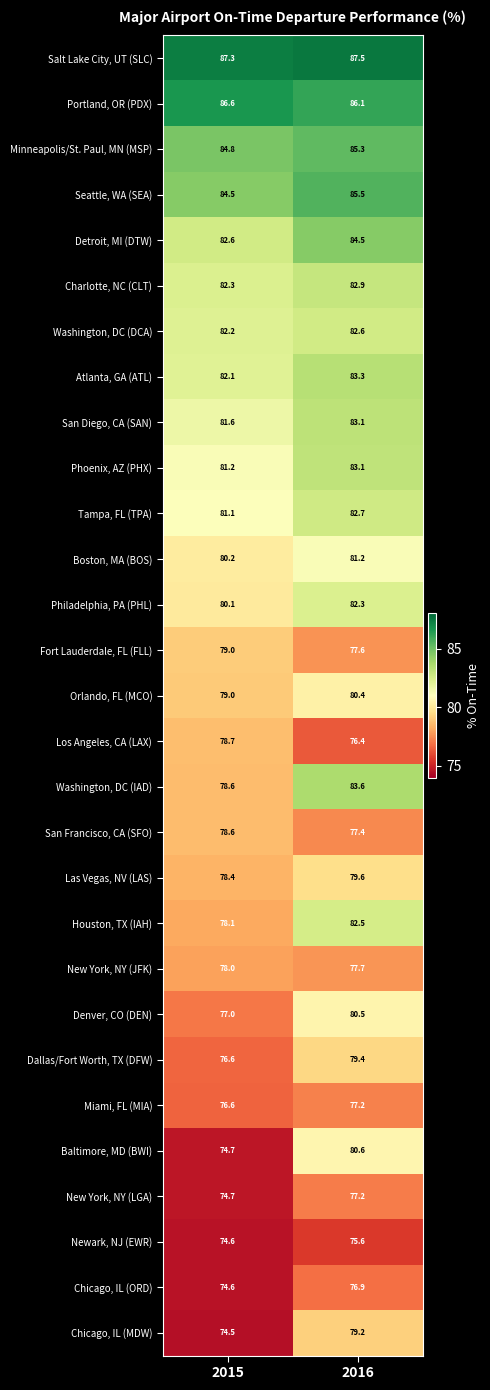

List the labels in order of Detroit, MI (DTW) value, largest first.

2016, 2015